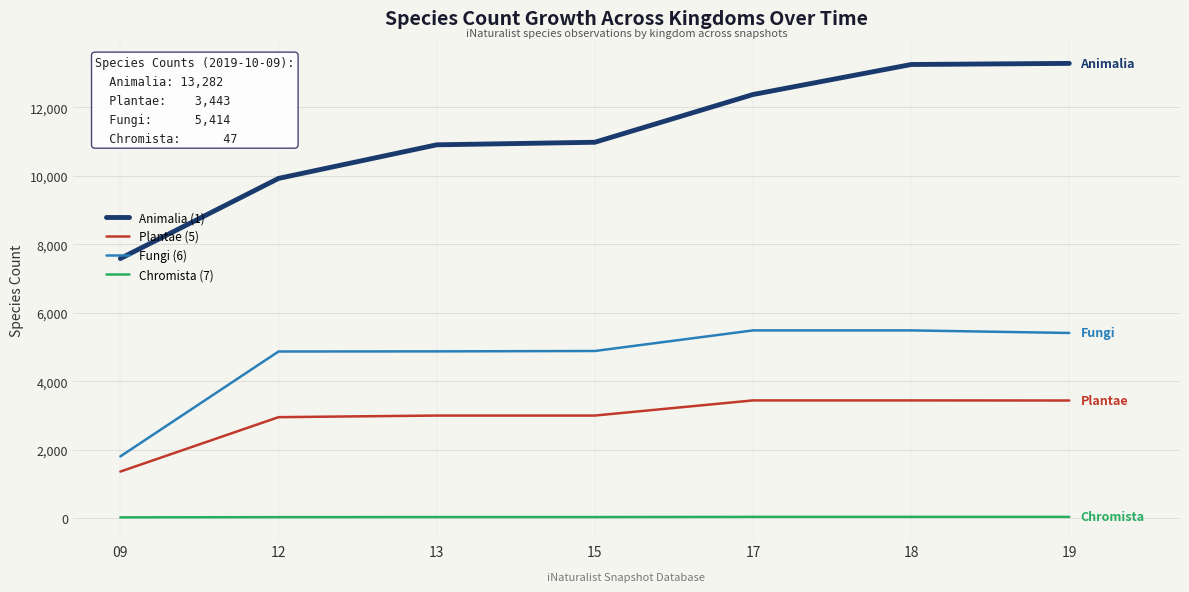

True or false: Fungi (6) and Chromista (7) cross at least once.

False